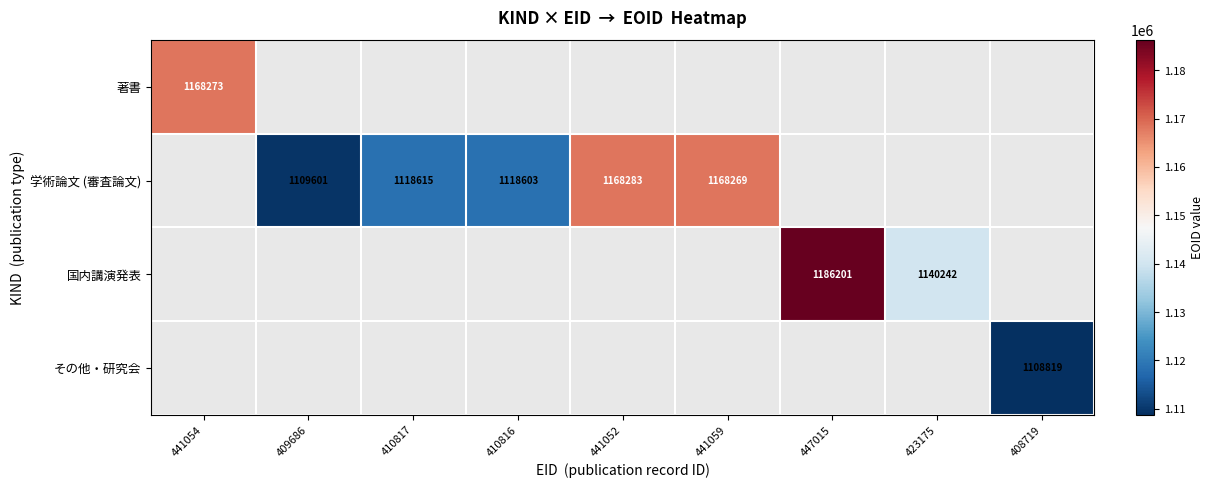

The 国内講演発表 series shows 1828267 at 423175. True or false?

False